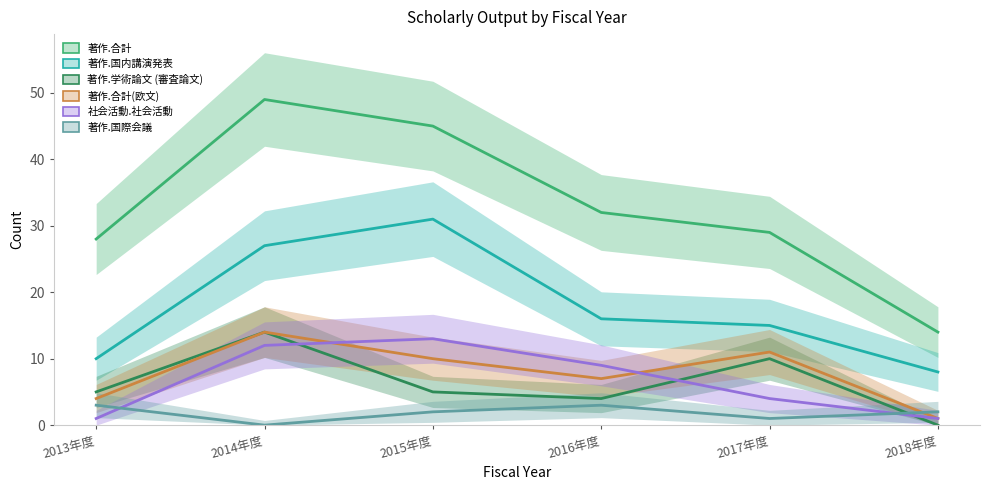

The value of 著作.合計 at 2016年度 is 32. True or false?

True